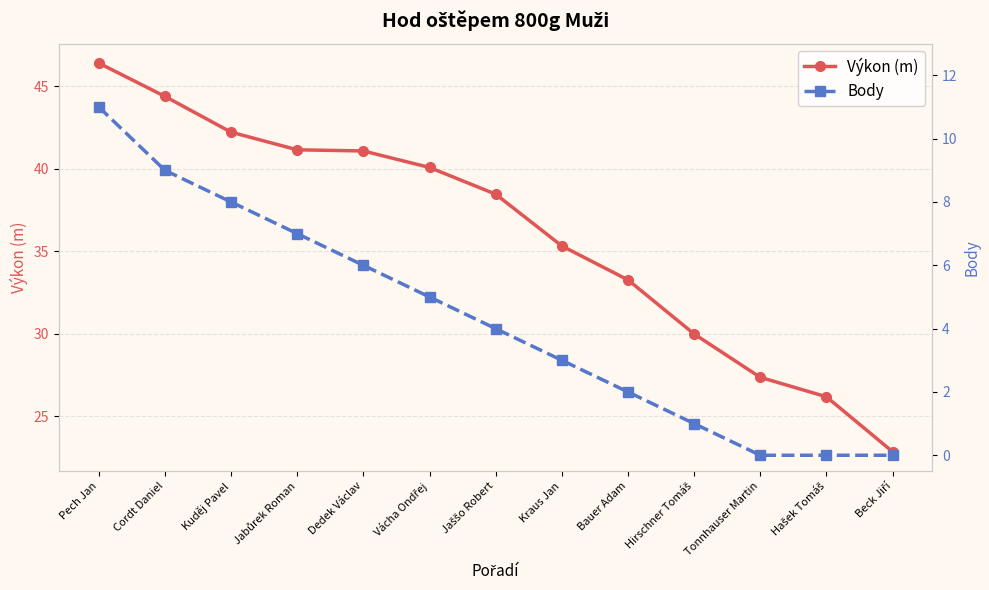

What is the difference between the maximum and second lowest values in the Body series?

11.0